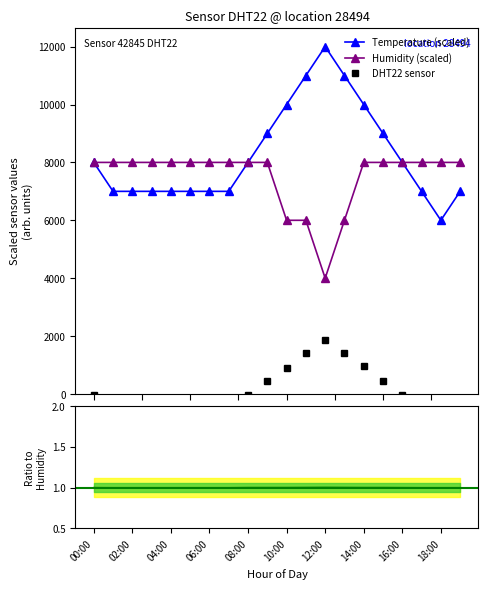

True or false: humidity has more than 0 interior local peaks.

False